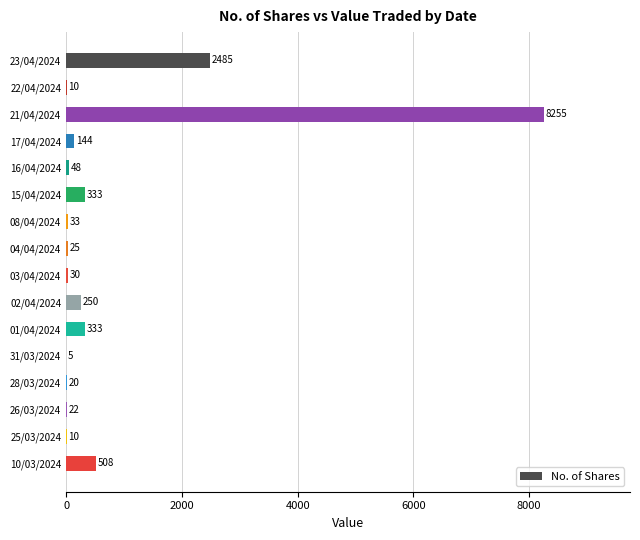

What is the greatest value displayed?

8255